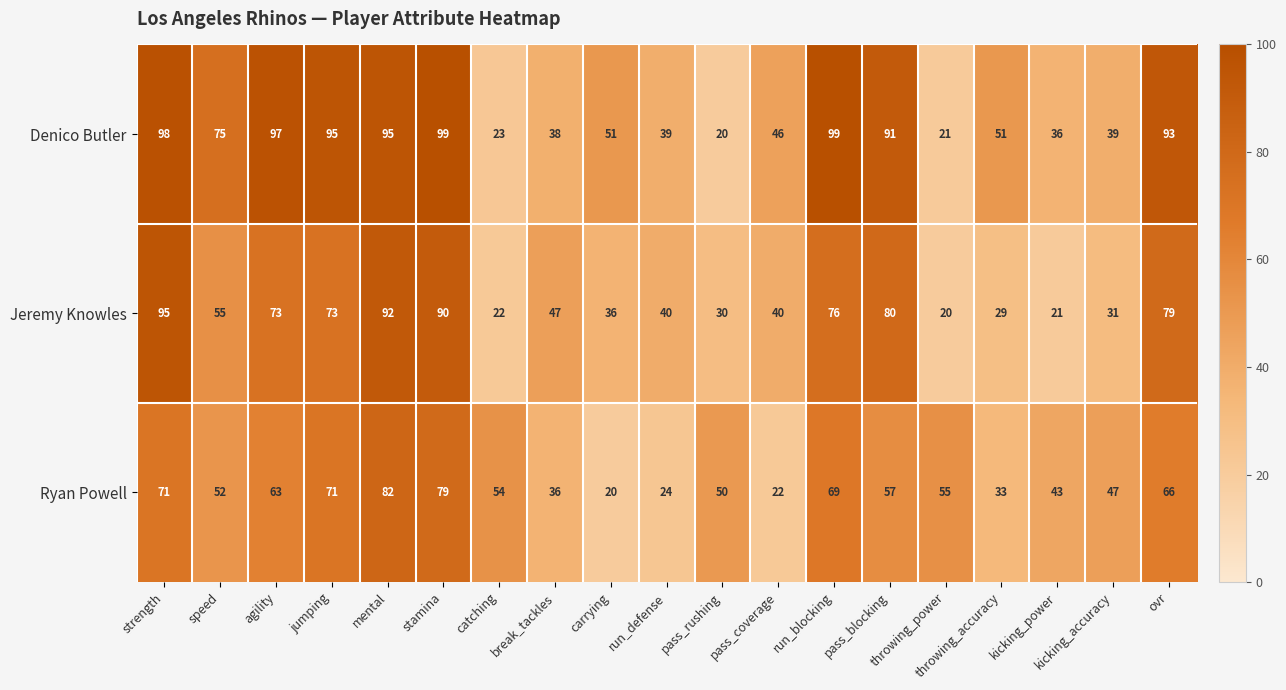

At which category is the sum across all series the highest?

mental